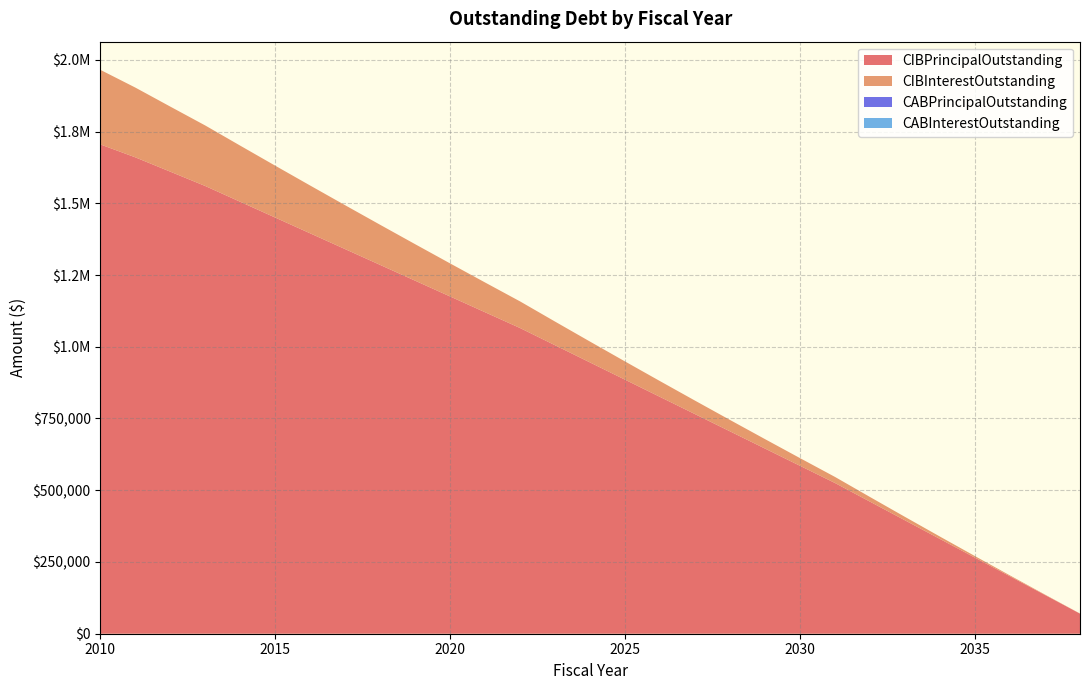

Reading left to right, what are all the values shown in this chart?

CIBPrincipalOutstanding: 1705000	1660000	1610000	1560000	1505000	1450000	1395000	1340000	1285000	1230000	1175000	1120000	1065000	1005000	945000	885000	825000	765000	705000	645000	585000	525000	460000	395000	330000	265000	200000	135000	70000
CIBInterestOutstanding: 259875	243050	226700	210850	195525	180750	166525	152850	139725	127150	115125	103650	92725	82375	72625	63475	54925	46975	39625	32875	26725	21175	16250	11975	8350	5375	3050	1375	350
CABPrincipalOutstanding: 0	0	0	0	0	0	0	0	0	0	0	0	0	0	0	0	0	0	0	0	0	0	0	0	0	0	0	0	0
CABInterestOutstanding: 0	0	0	0	0	0	0	0	0	0	0	0	0	0	0	0	0	0	0	0	0	0	0	0	0	0	0	0	0